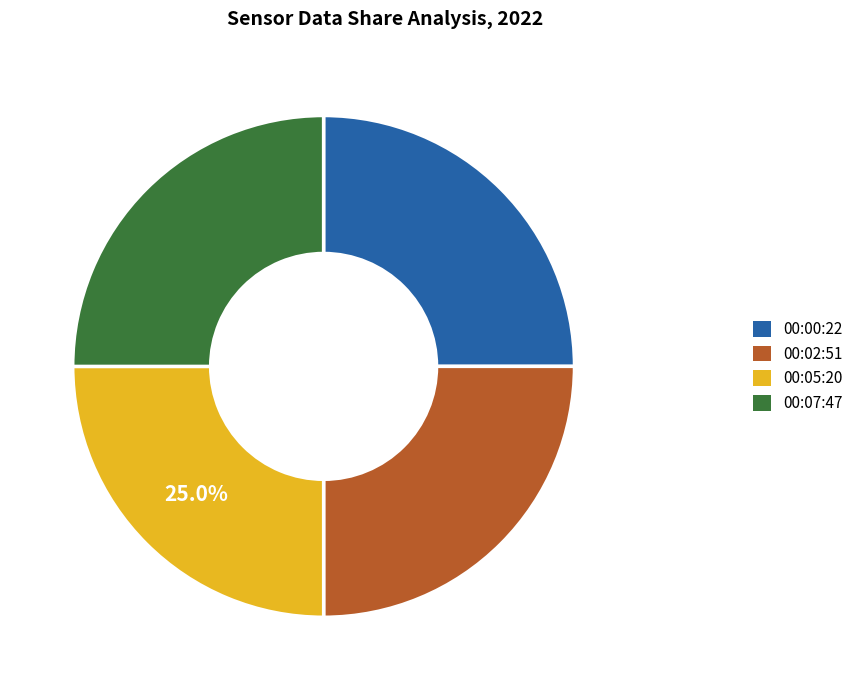

Does any single category account for the majority?

No